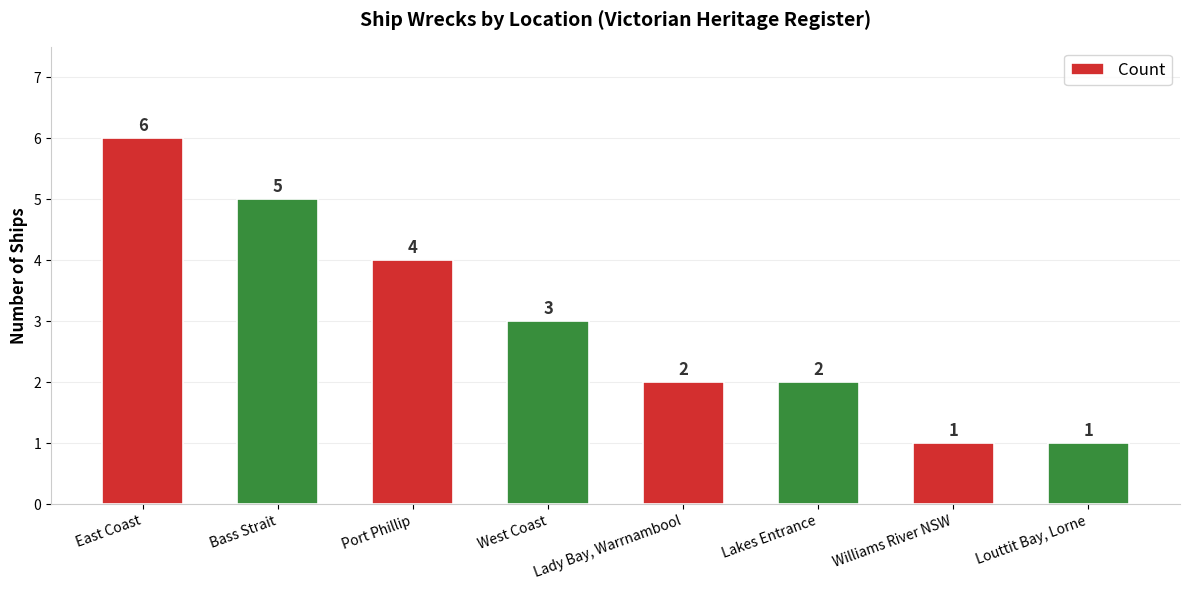

Reading left to right, what are all the values shown in this chart?

6	5	4	3	2	2	1	1